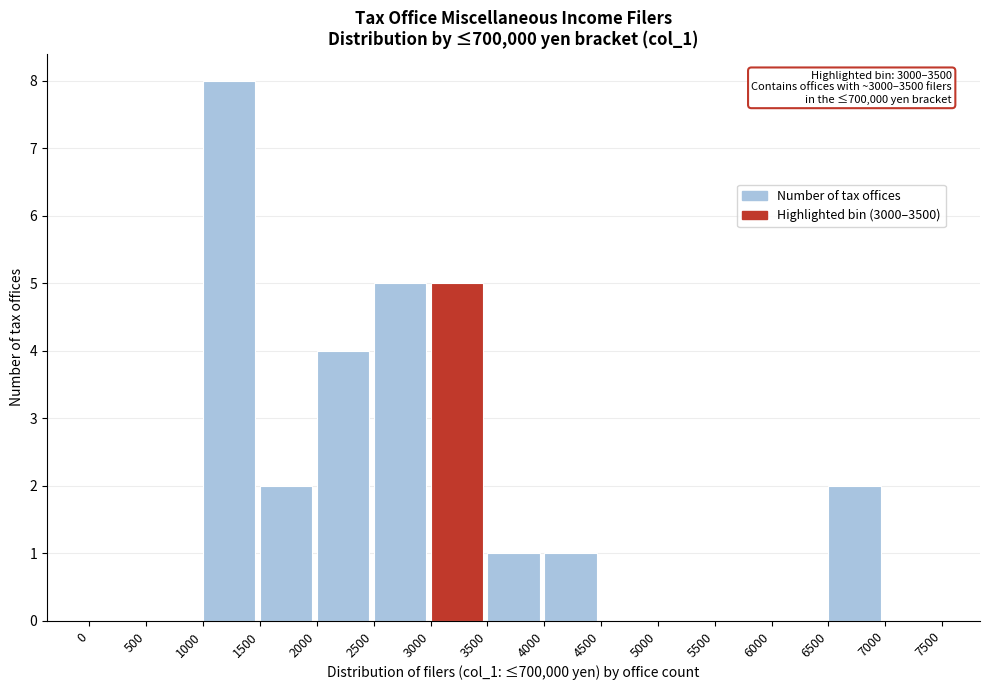

Over which range of the x-axis is the bar tallest?

1000 to 1500